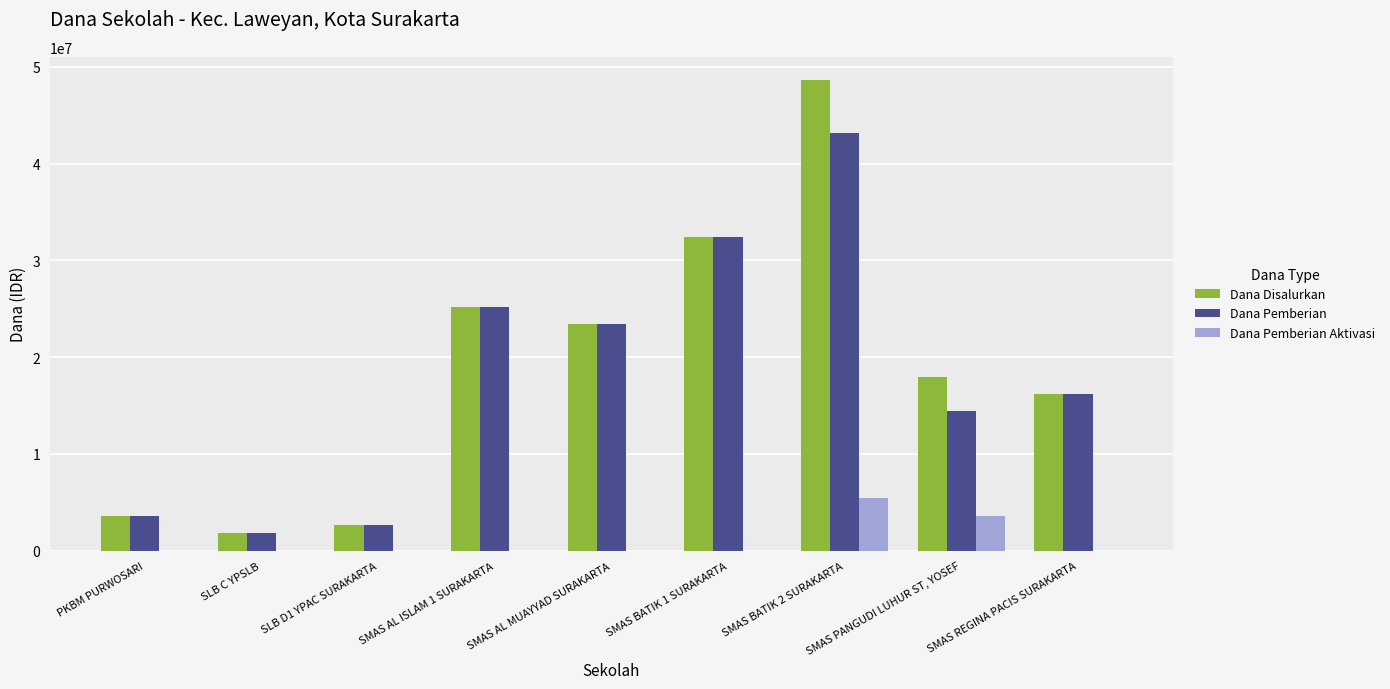

What is the maximum value shown in the chart?

48600000